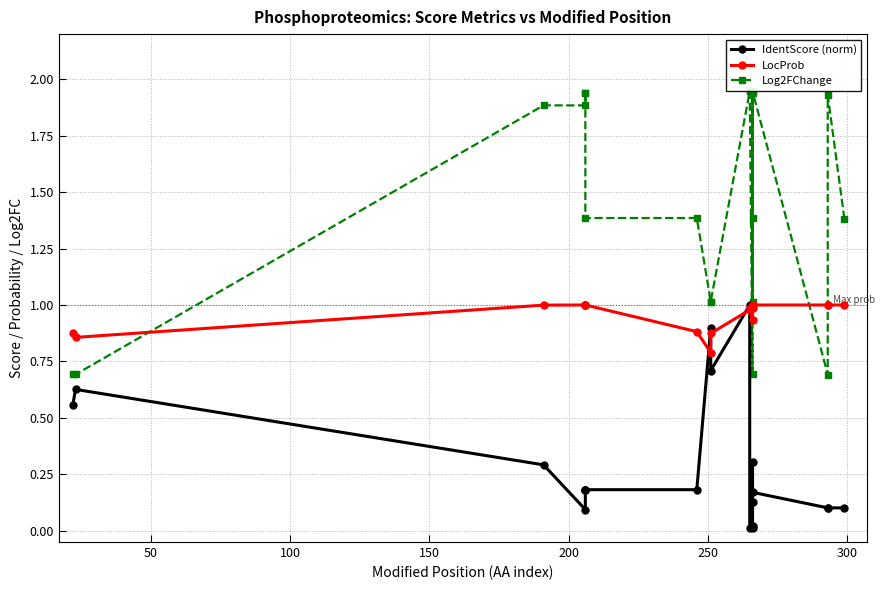

Which series has the largest range (max minus min)?

Log2FChange